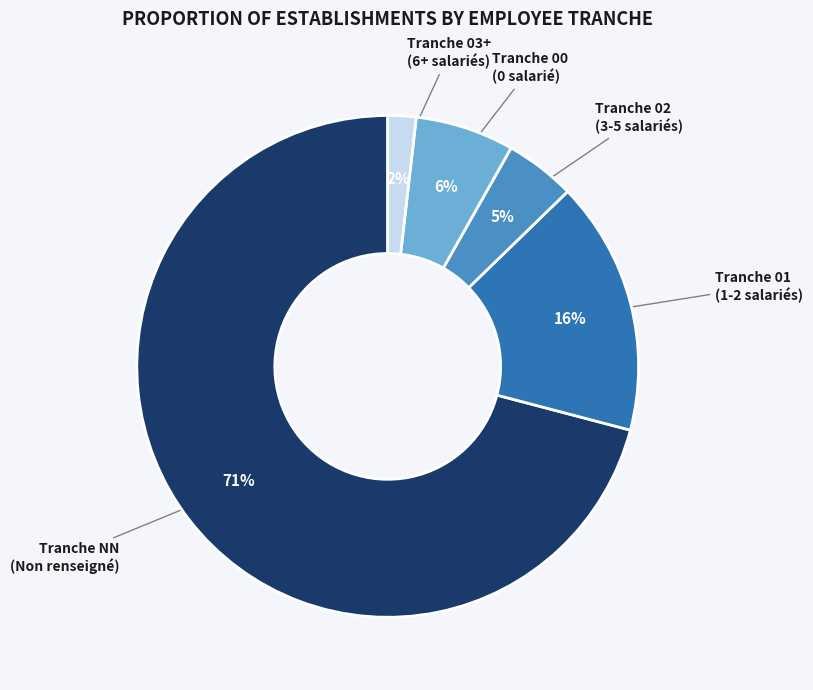

How many segments does this pie chart have?

5